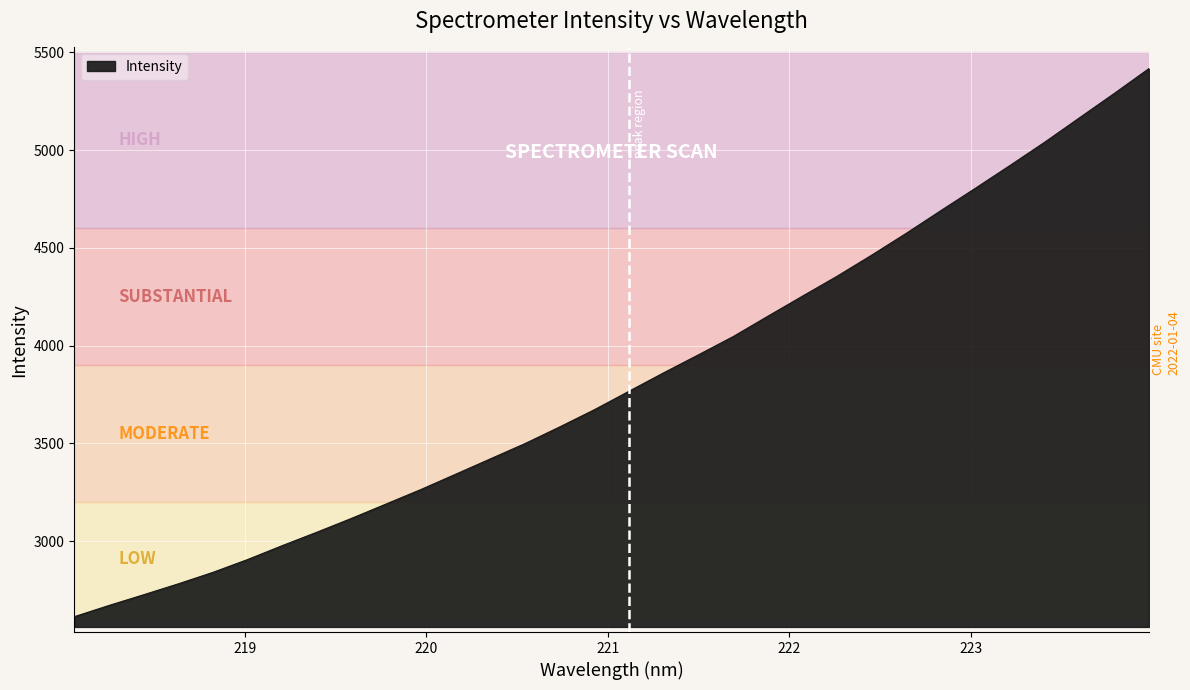

True or false: the data has more than 1 interior local peaks.

False